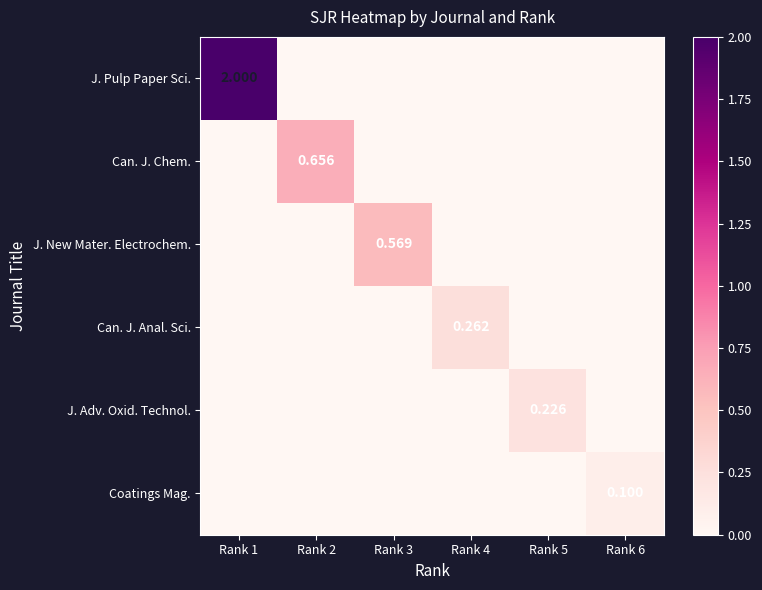

Between Rank 2 and Rank 3, which series saw the biggest shift?

Can. J. Chem.